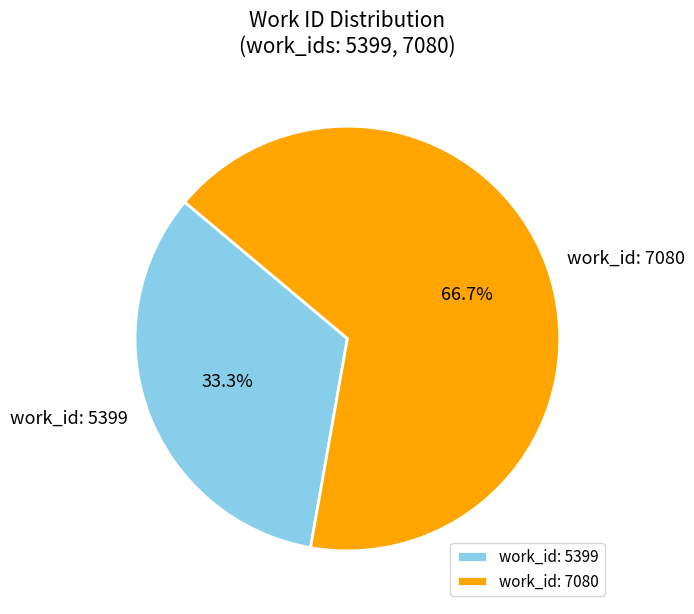

Which category has the biggest portion of the pie?

work_id: 7080